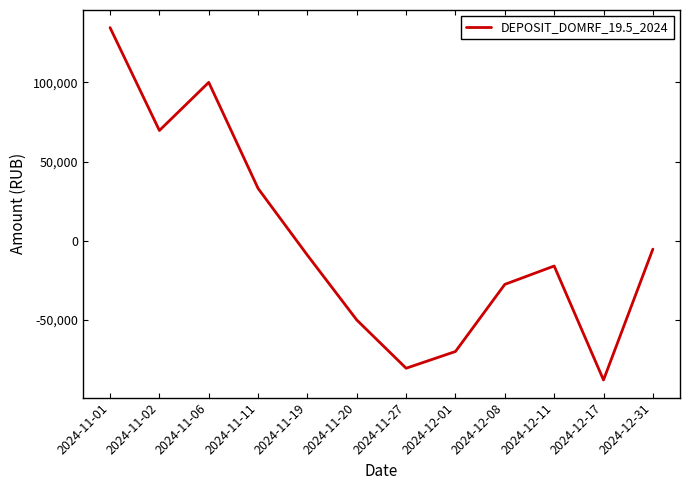

Count the number of data series in this chart.

1